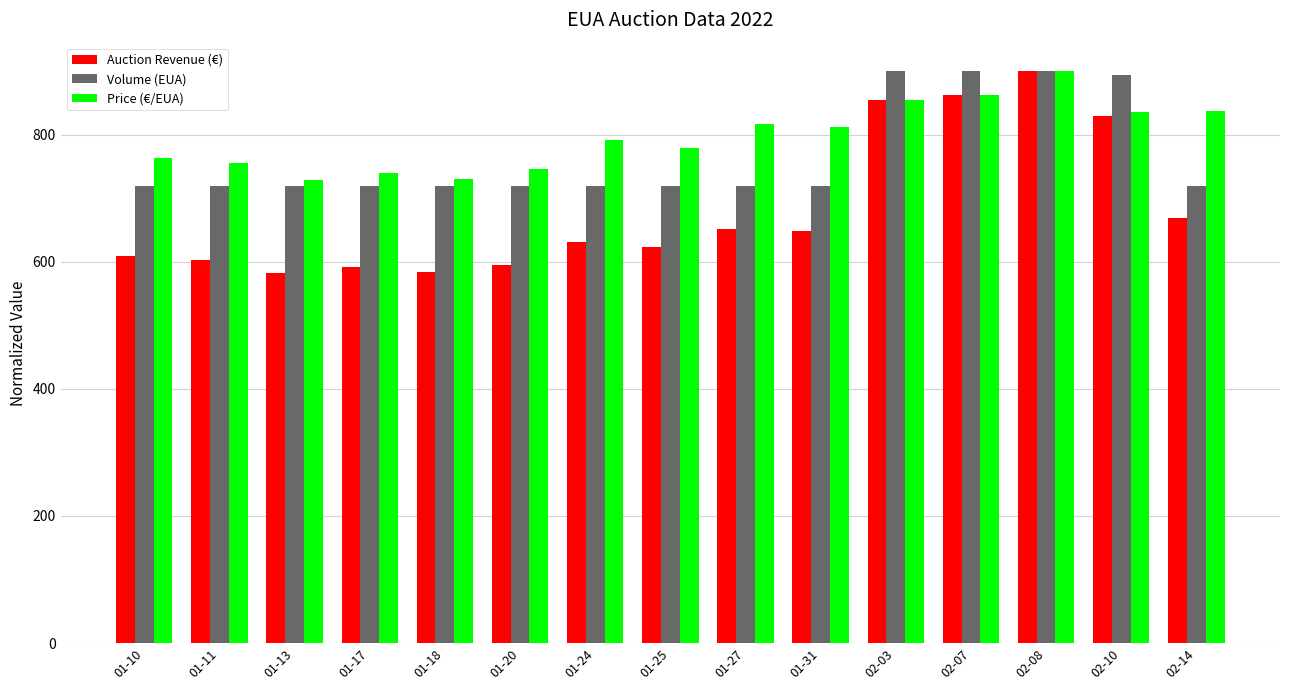

What is the label of the 4th bar from the left?

01-17